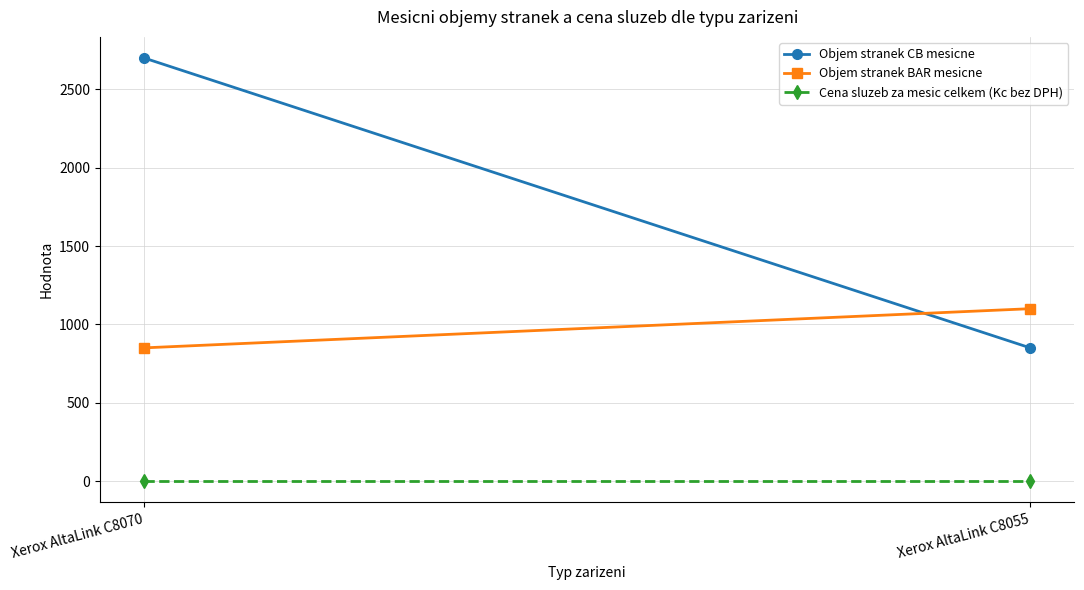

Which series has the largest total across all categories?

Objem stranek CB mesicne